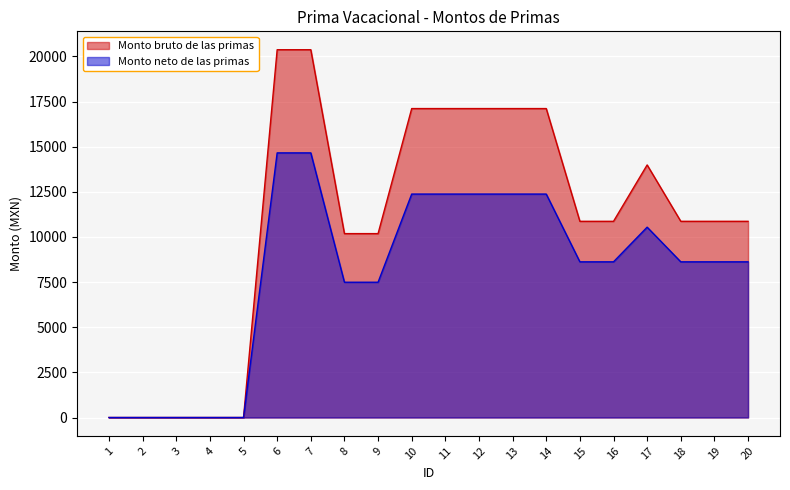

Does the chart display data point markers on the line(s)?

No